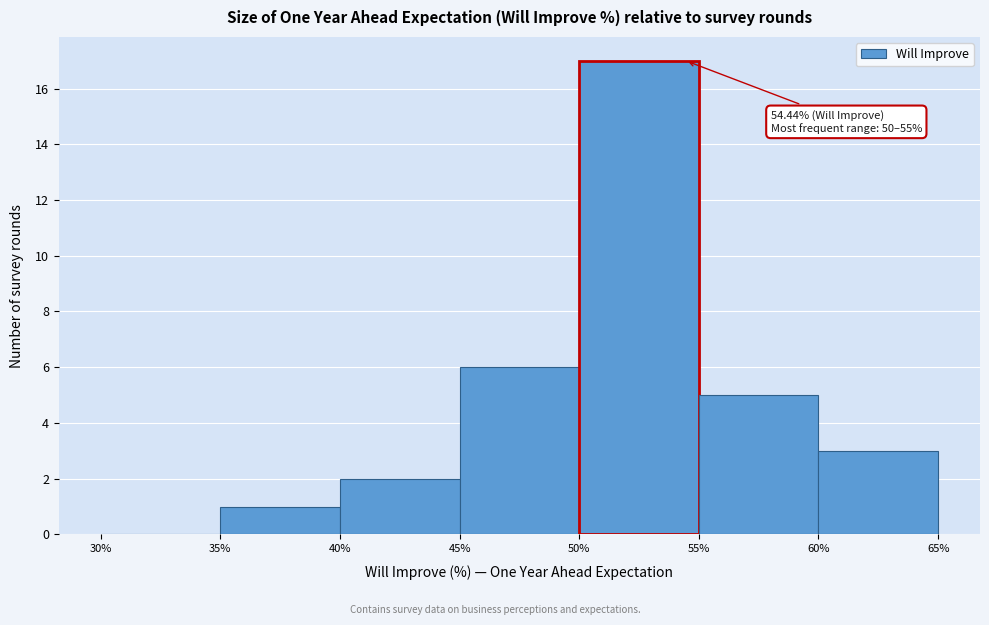

Over which range of the x-axis is the bar tallest?

50% to 55%